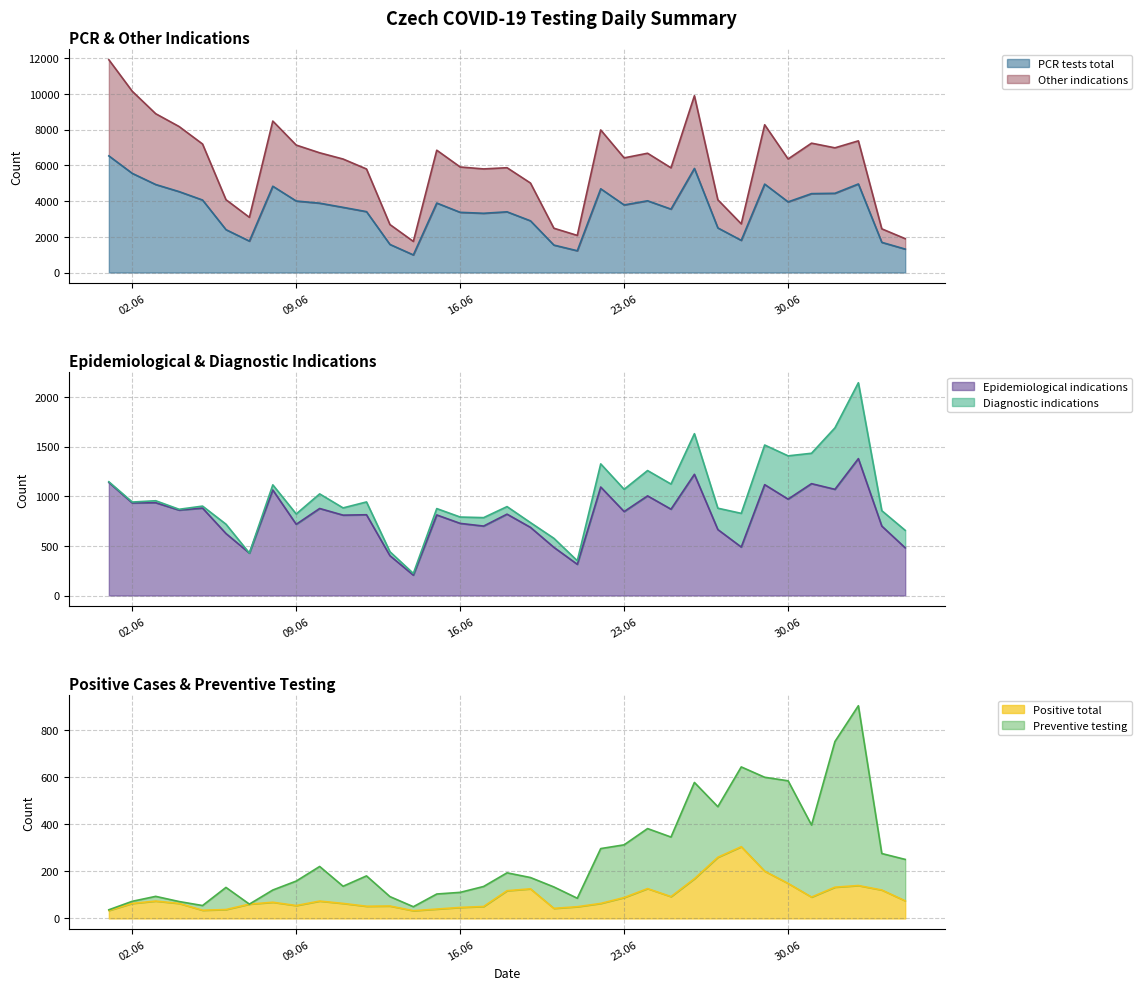

The PCR tests total series shows 7048 at 03.07.2020. True or false?

False